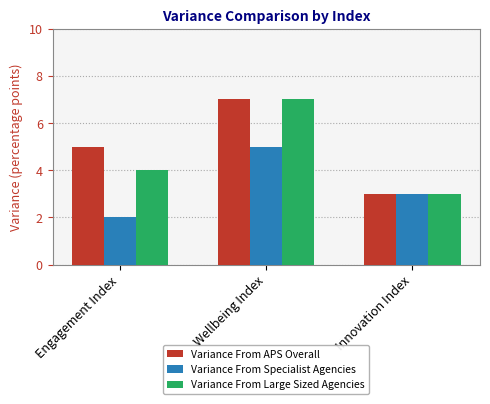

Which series has the largest total across all categories?

Variance From APS Overall